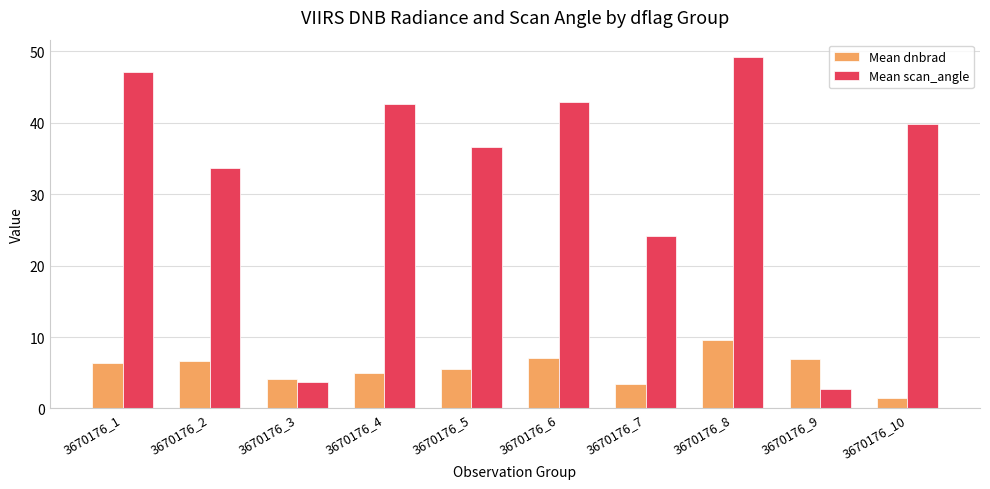

The Mean scan_angle series shows 11.2 at 3670176_1. True or false?

False